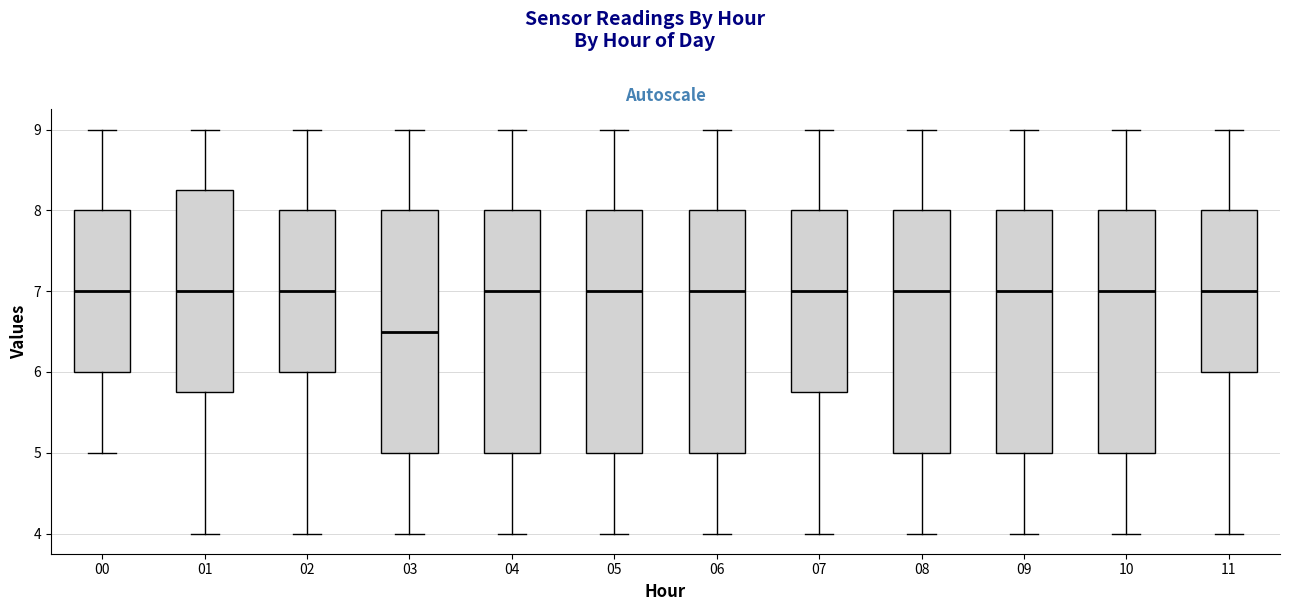

Reading left to right, read every box against the y-axis: the position of its median line, the range the box covers, and the ends of its whiskers. The values are not printed on the chart, so give them approximately, as read against the axis.

00: median 7.0, box 6.0 to 8.0, whiskers 5.0 to 9.0
01: median 7.0, box 5.8 to 8.3, whiskers 4.0 to 9.0
02: median 7.0, box 6.0 to 8.0, whiskers 4.0 to 9.0
03: median 6.5, box 5.0 to 8.0, whiskers 4.0 to 9.0
04: median 7.0, box 5.0 to 8.0, whiskers 4.0 to 9.0
05: median 7.0, box 5.0 to 8.0, whiskers 4.0 to 9.0
06: median 7.0, box 5.0 to 8.0, whiskers 4.0 to 9.0
07: median 7.0, box 5.8 to 8.0, whiskers 4.0 to 9.0
08: median 7.0, box 5.0 to 8.0, whiskers 4.0 to 9.0
09: median 7.0, box 5.0 to 8.0, whiskers 4.0 to 9.0
10: median 7.0, box 5.0 to 8.0, whiskers 4.0 to 9.0
11: median 7.0, box 6.0 to 8.0, whiskers 4.0 to 9.0